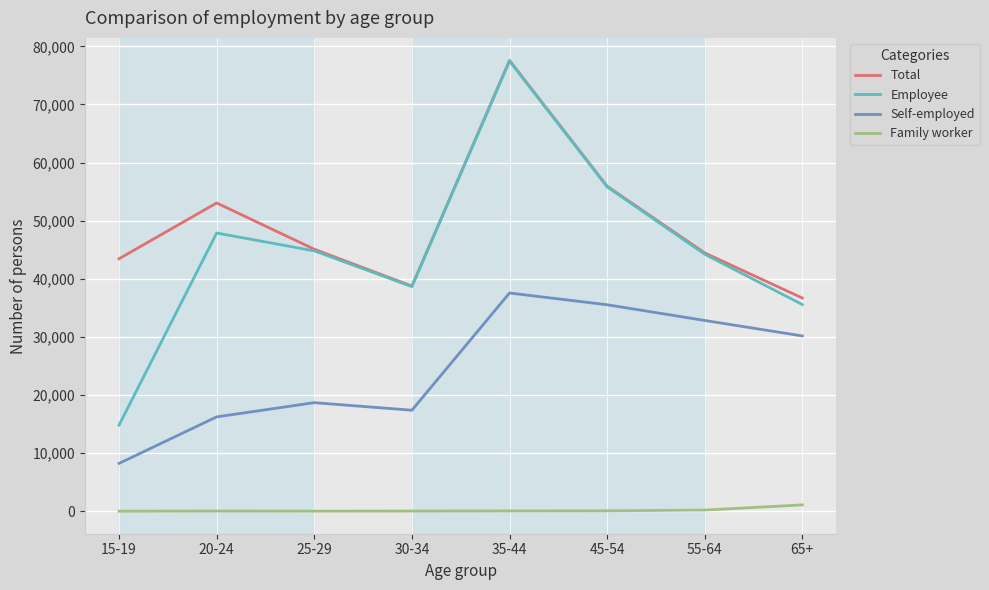

At how many categories does at least one series exceed 15226?

8